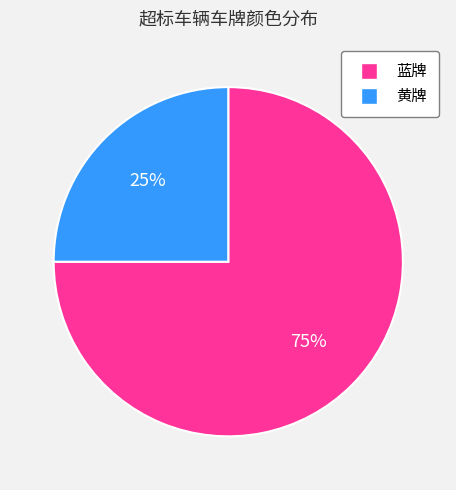

How many segments does this pie chart have?

2